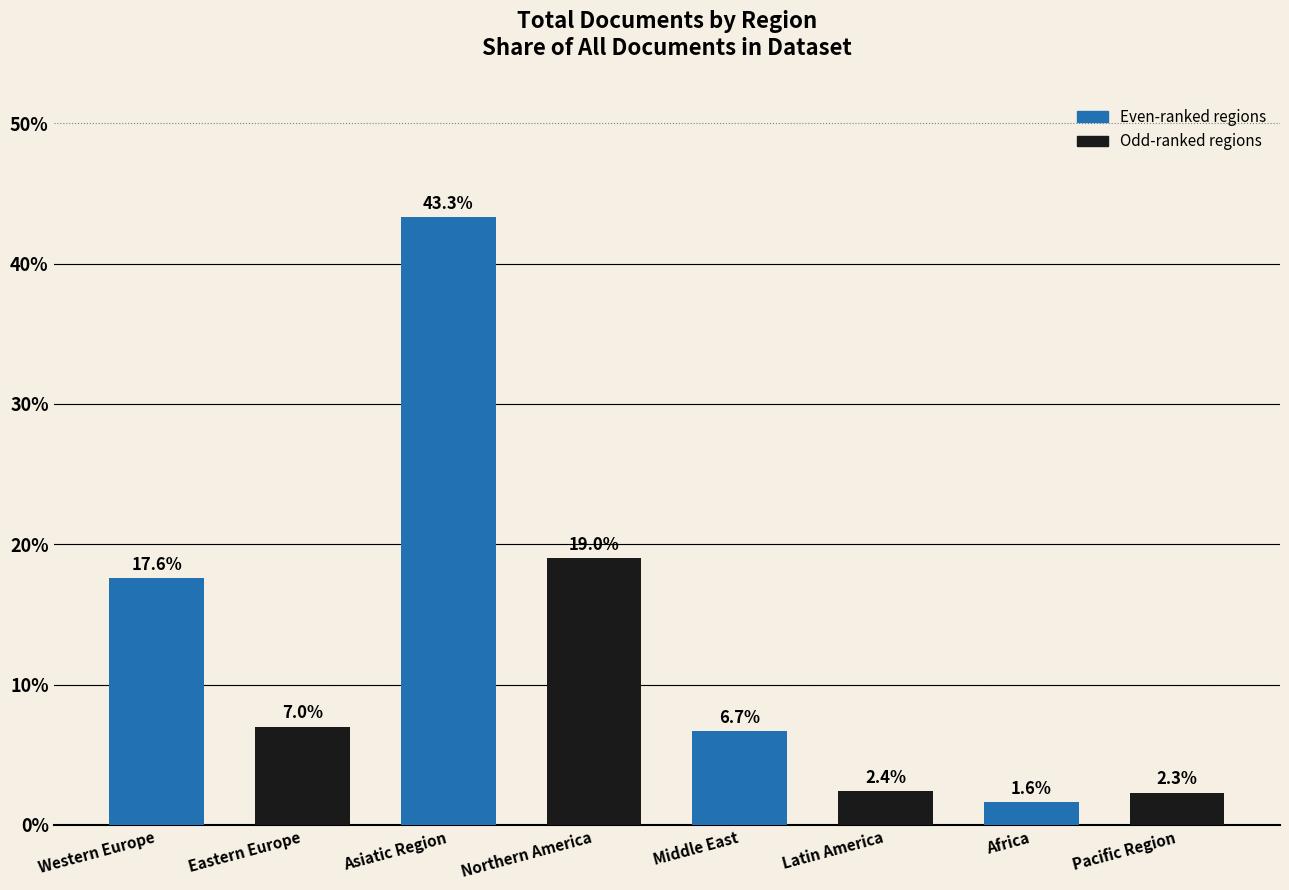

Reading left to right, what are all the values shown in this chart?

17.6	7.0	43.3	19.0	6.7	2.4	1.6	2.3